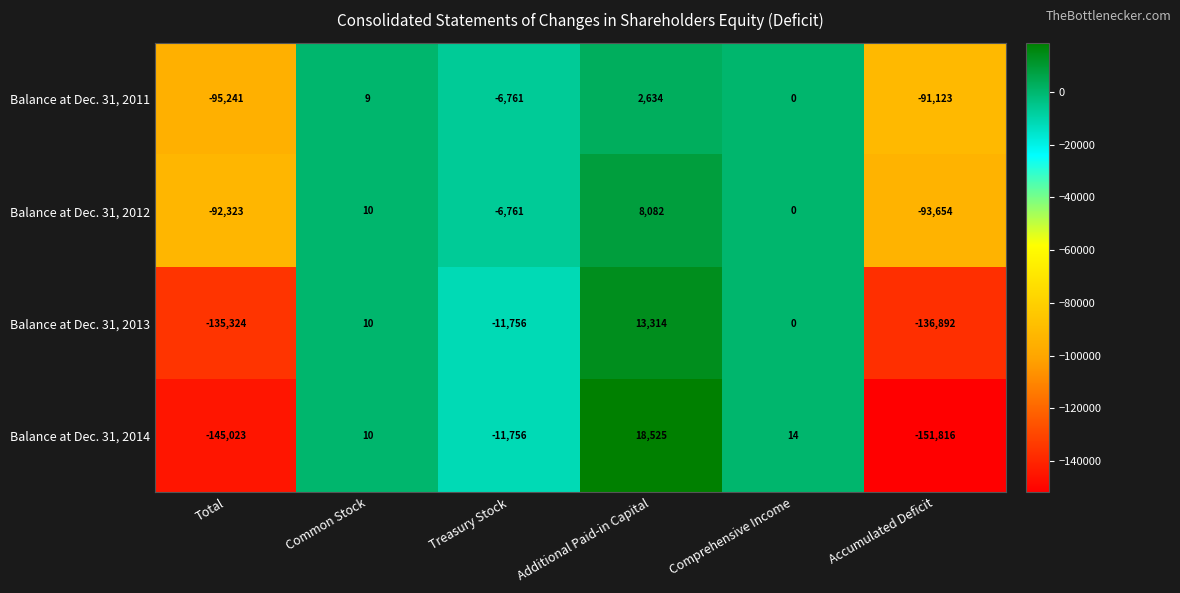

Where is Balance at Dec. 31, 2011 nearest to the value -46303?

Treasury Stock